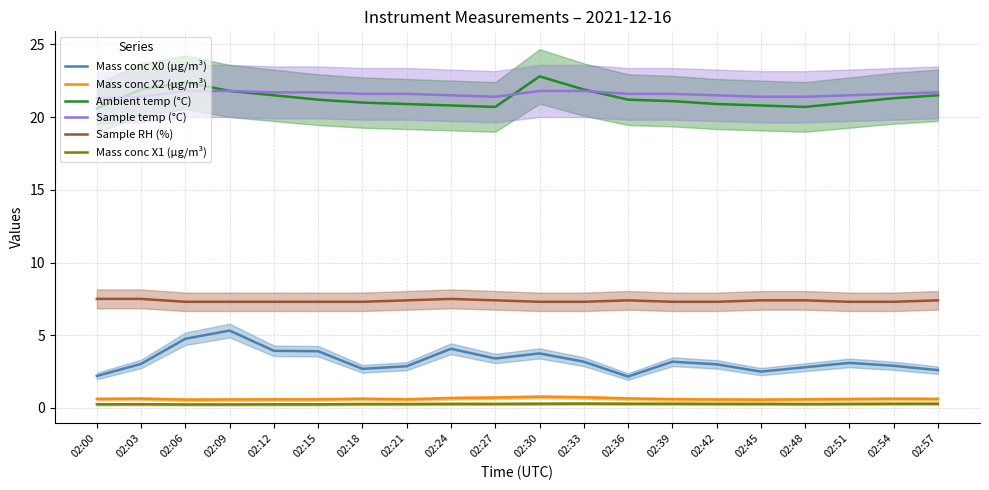

How many data points does each series have?

20